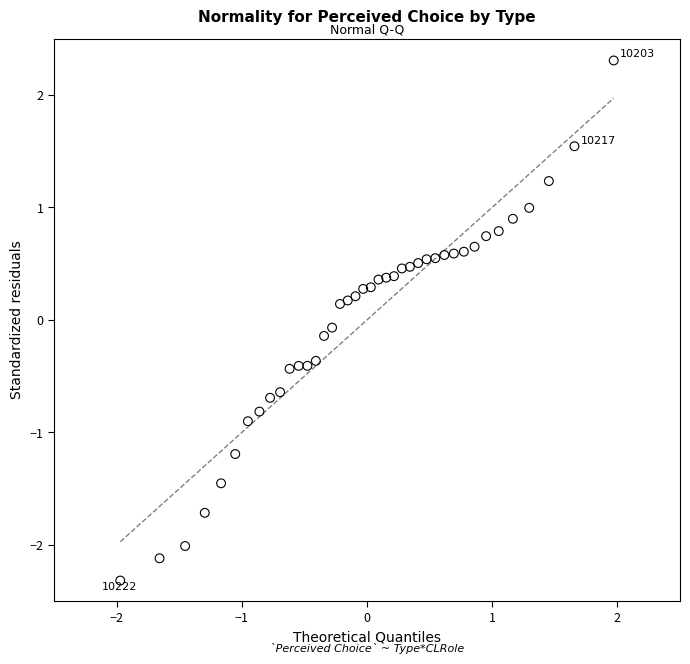

What is the range of Y values (max minus min)?

4.6